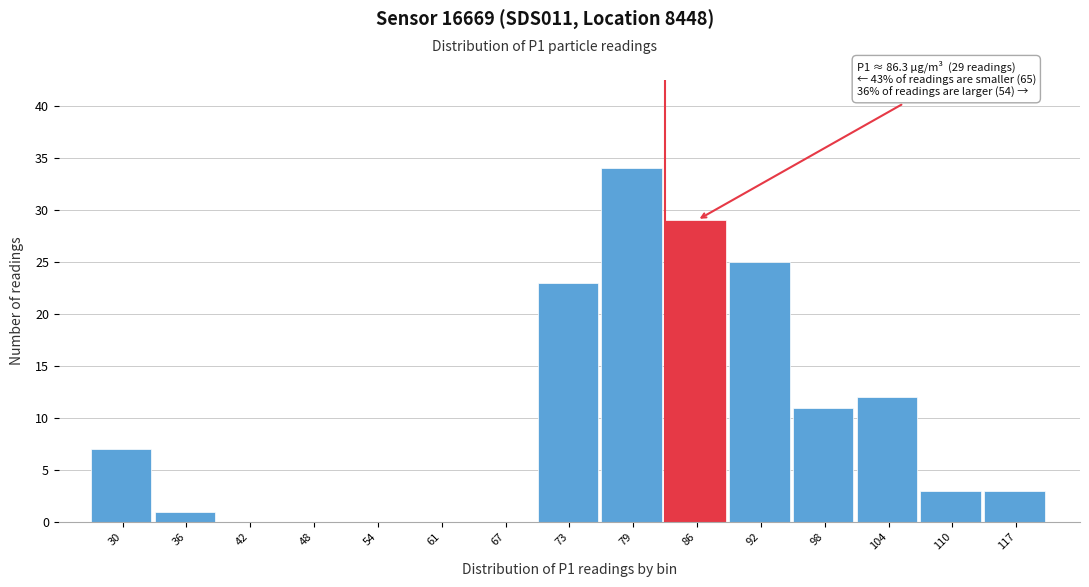

Reading left to right, transcribe all the data shown in this chart.

30=7	36=1	42=0	48=0	54=0	61=0	67=0	73=23	79=34	86=29	92=25	98=11	104=12	110=3	117=3